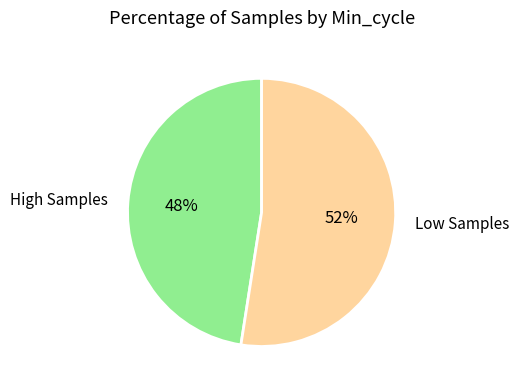

Which has a higher value, High Samples or Low Samples?

Low Samples